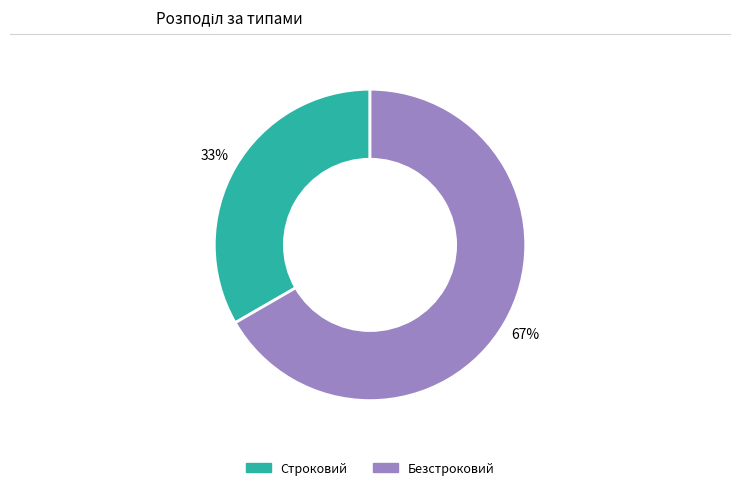

How many segments does this pie chart have?

2